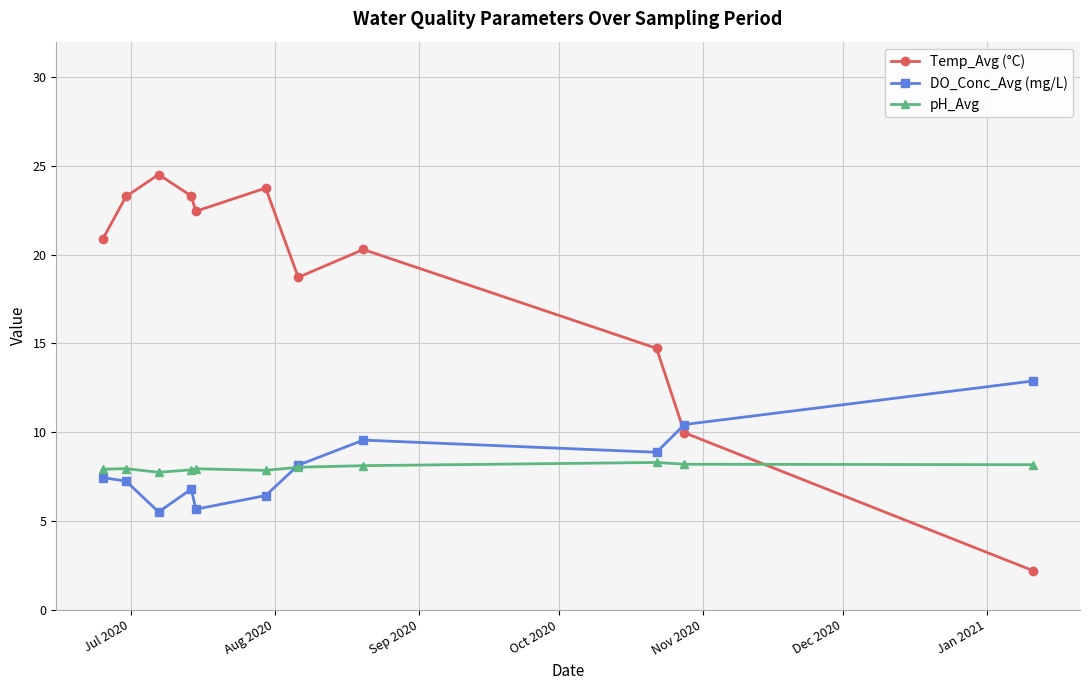

Which series has the largest range (max minus min)?

Temp_Avg (°C)